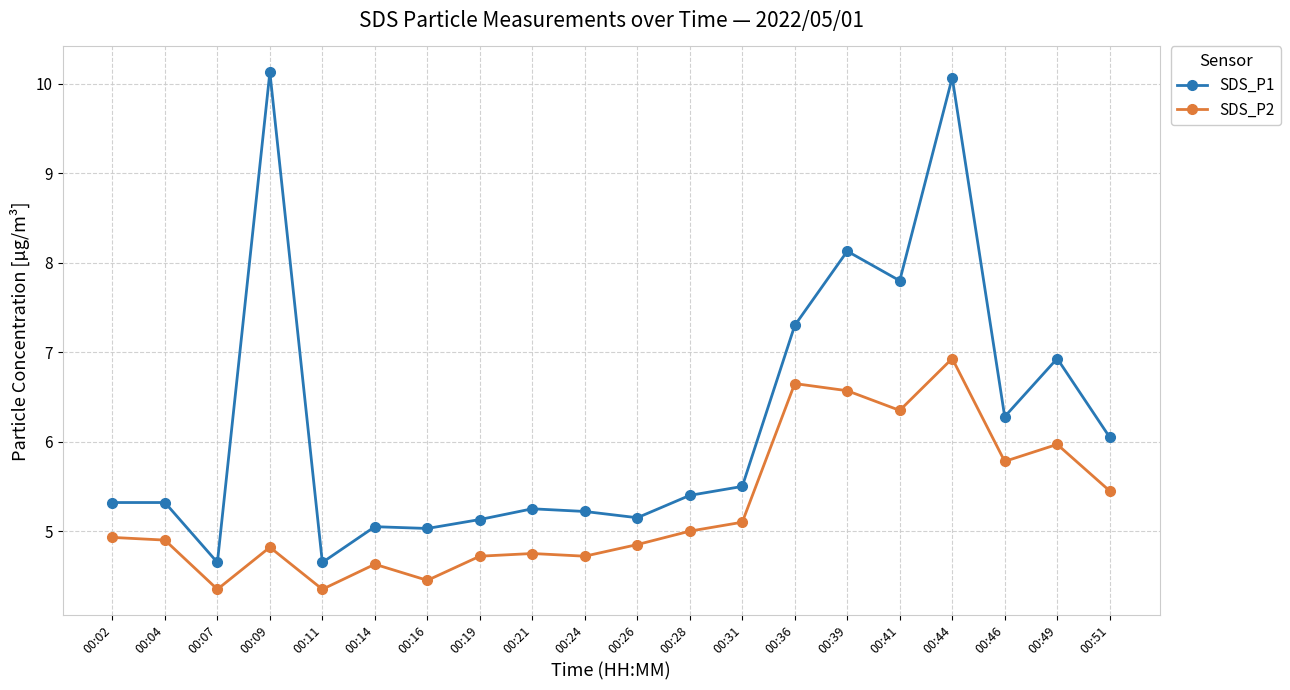

Rank the series by their maximum value, from highest to lowest.

SDS_P1, SDS_P2